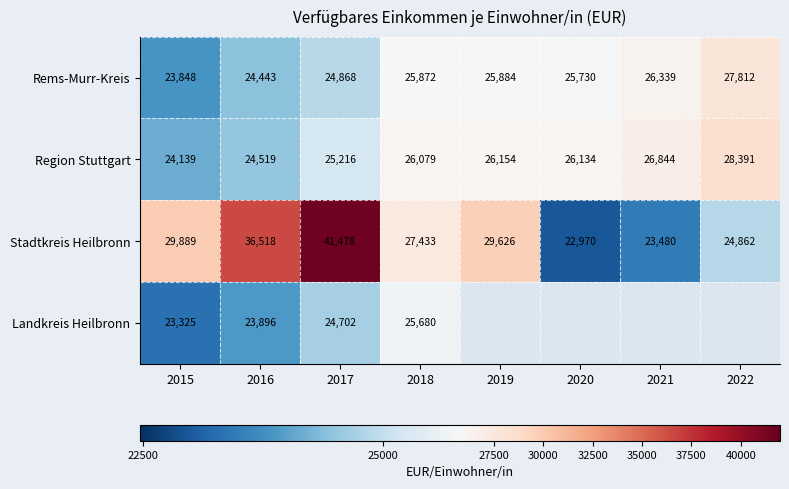

What is the sum of all Region Stuttgart values?

207476